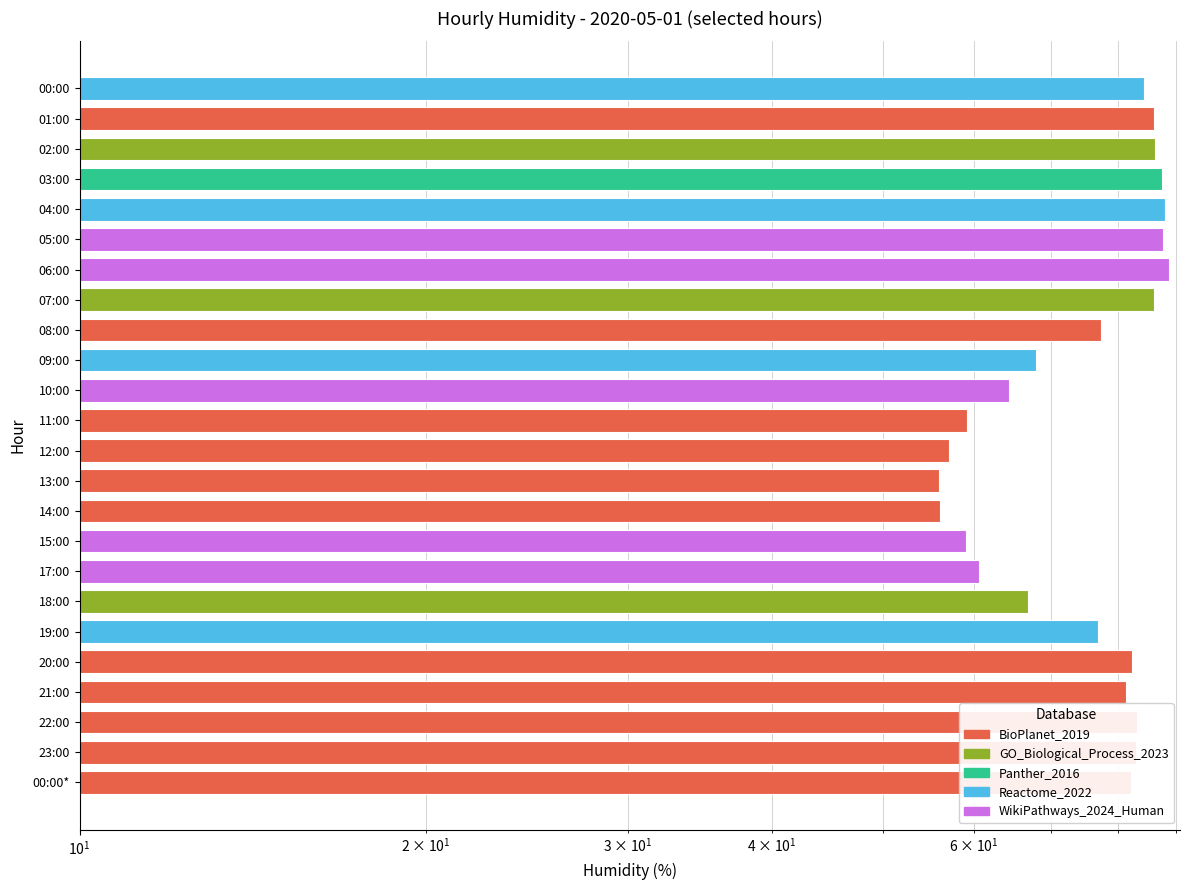

Reading right to left, list all the values displayed in this chart.

82.2	83.0	83.2	81.3	82.3	76.9	66.9	60.6	59.1	56.1	55.9	57.1	59.2	64.4	68.0	77.4	86.0	88.6	87.7	87.9	87.5	86.3	86.1	84.3